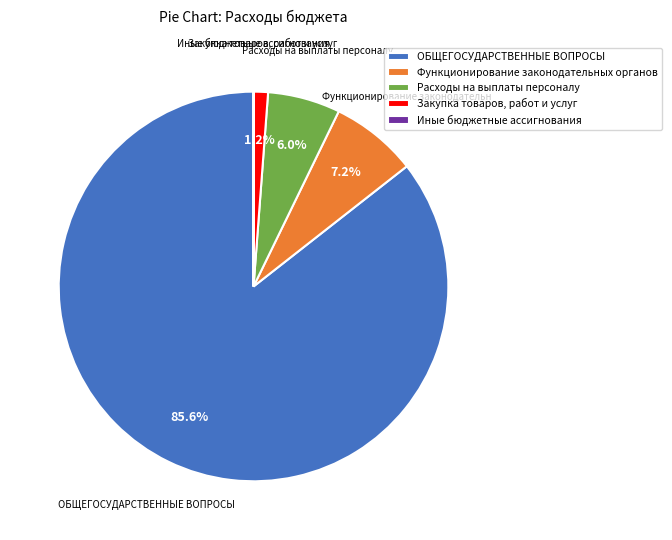

Is there any slice that represents more than half of the pie?

Yes